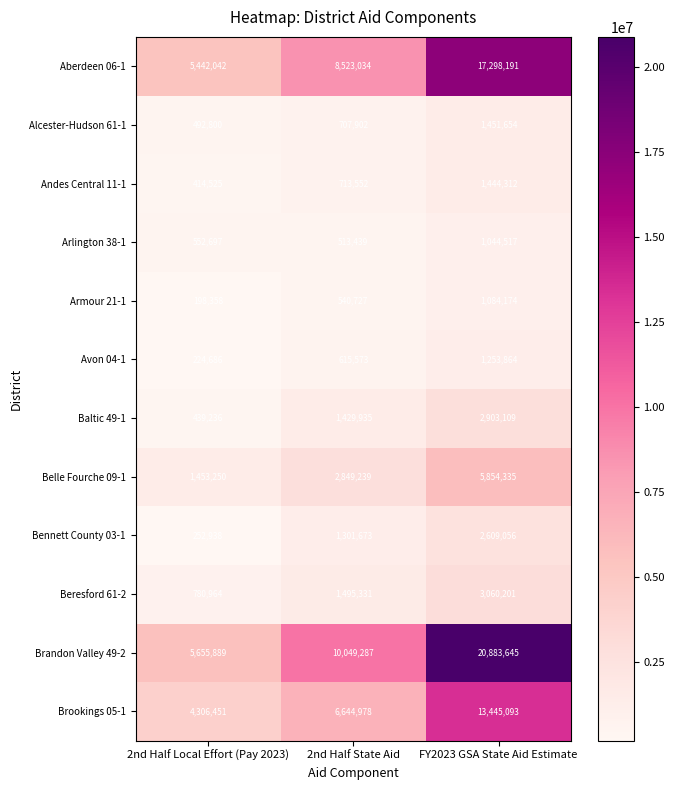

What is the spread (max minus min) of values at 2nd Half State Aid?

9535848